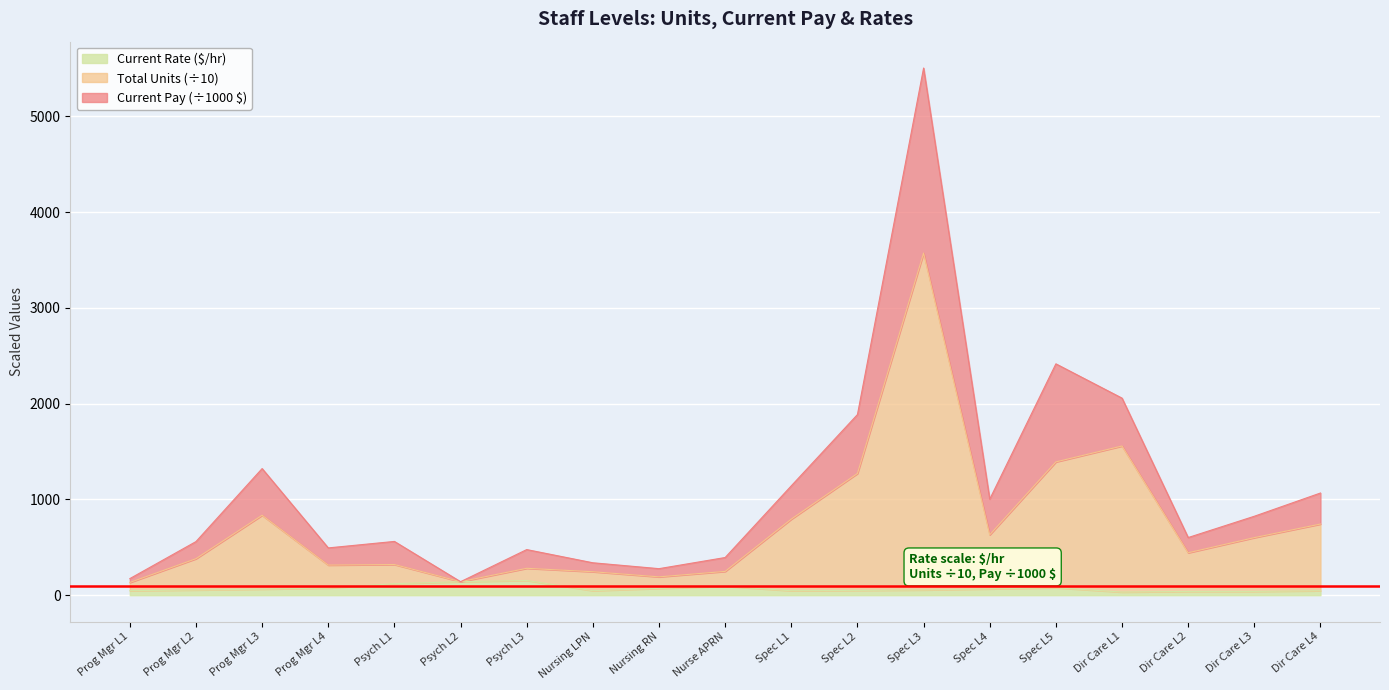

What is the maximum value for Current?

5506.2